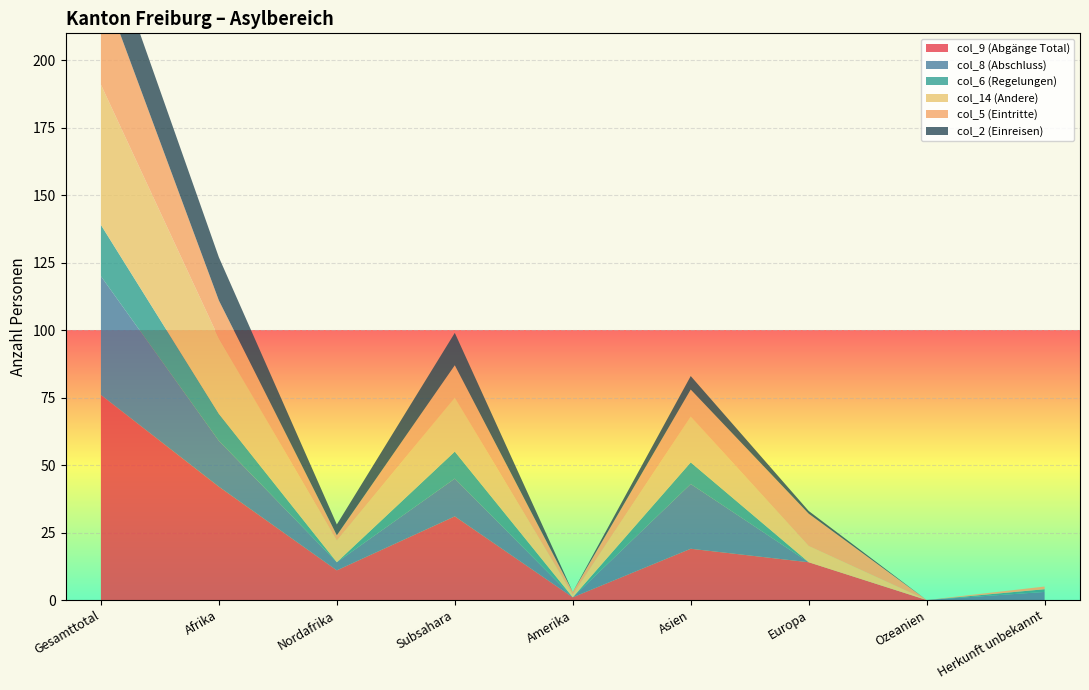

Reading right to left, what are all the values shown in this chart?

col_9 (Abgänge Total): 0	0	14	19	1	31	11	42	76
col_8 (Abschluss): 3	0	0	24	0	14	3	17	44
col_6 (Regelungen): 1	0	0	8	0	10	0	10	19
col_14 (Andere): 0	0	6	17	1	20	8	28	52
col_5 (Eintritte): 1	0	12	10	1	12	2	14	38
col_2 (Einreisen): 0	0	1	5	0	12	4	16	22